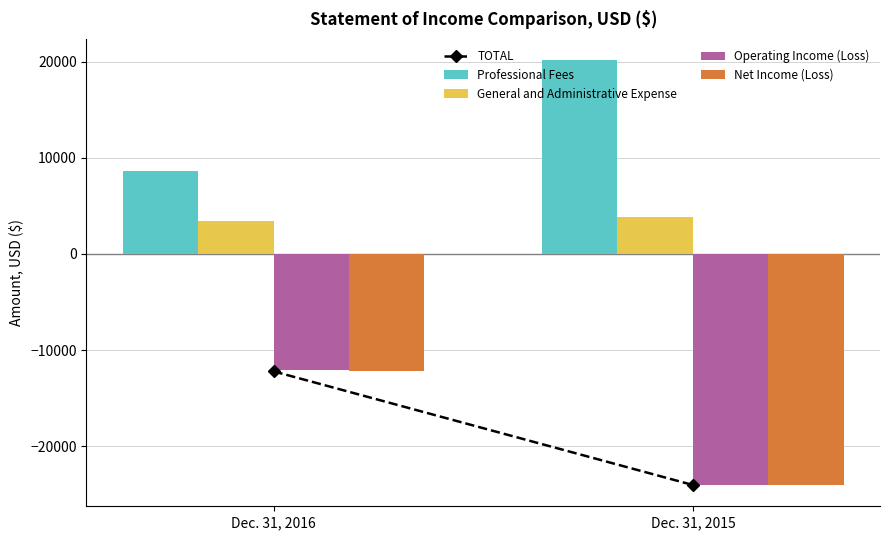

What is the value of the Operating Income (Loss) bar at the 1st from the left?

-12114